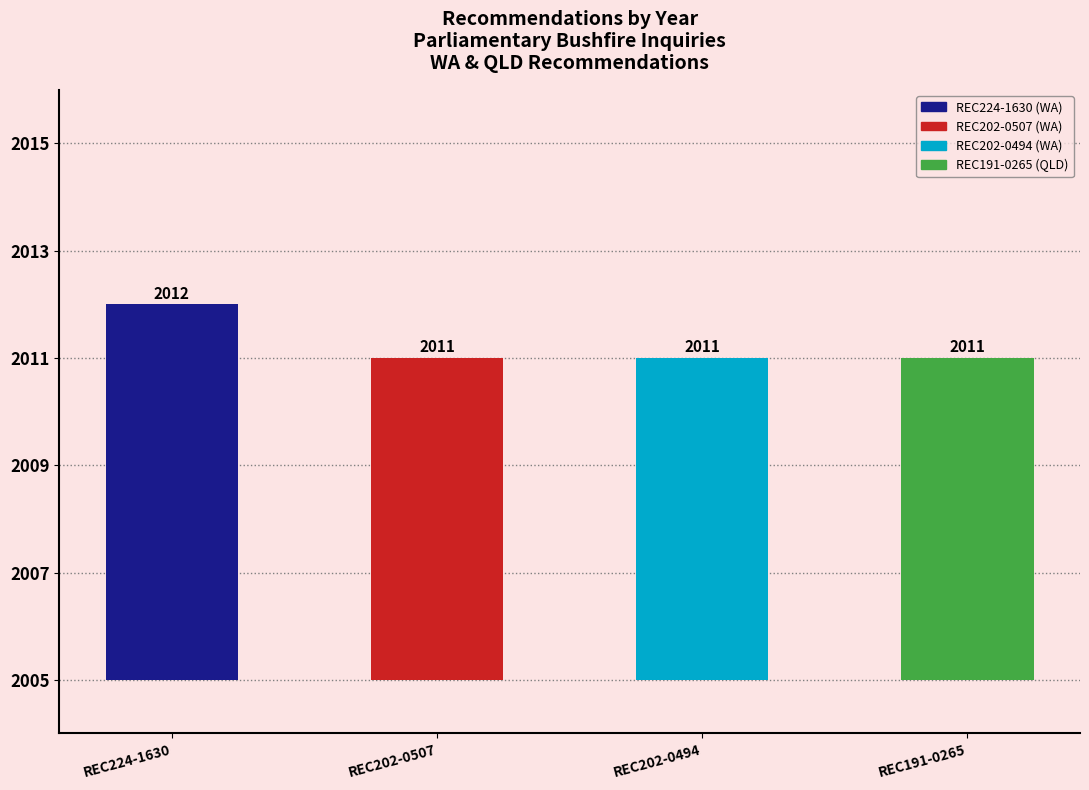

Reading left to right, transcribe all the data shown in this chart.

REC224-1630=2012	REC202-0507=2011	REC202-0494=2011	REC191-0265=2011